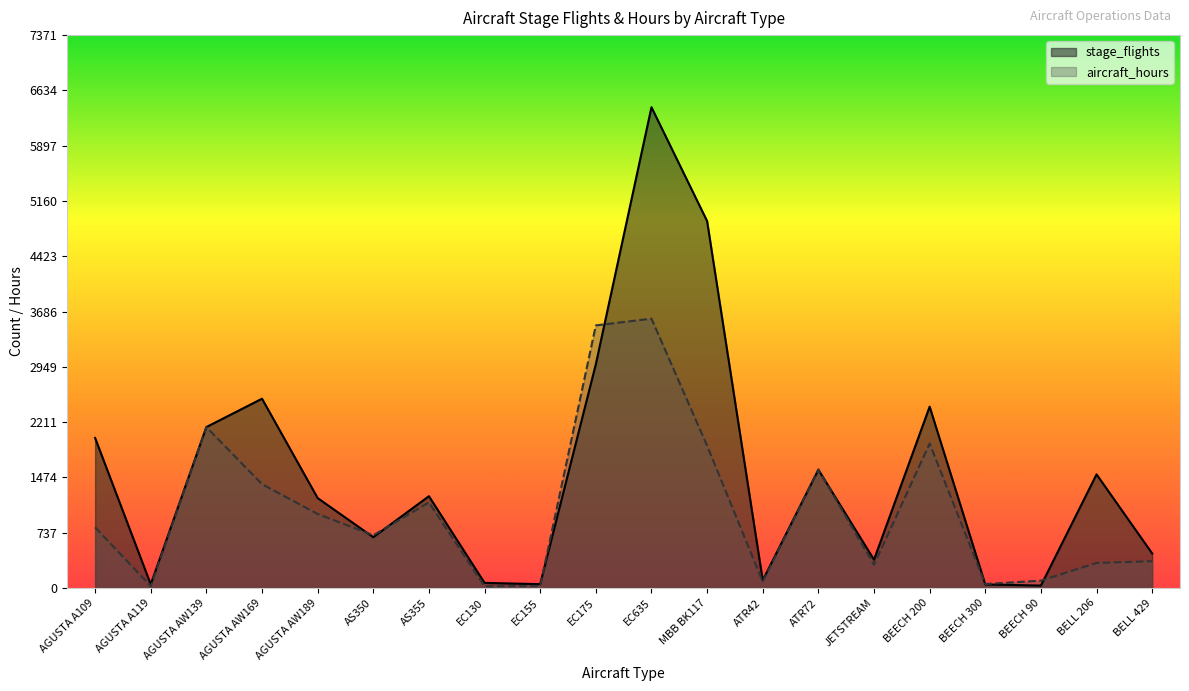

Reading right to left, list all the values displayed in this chart.

stage_flights: BELL 429=459.0	BELL 206=1514.0	BEECH 90=31.0	BEECH 300=46.0	BEECH 200=2417.0	JETSTREAM=376.0	ATR72=1576.0	ATR42=101.0	MBB BK117=4892.0	EC635=6410.0	EC175=2982.0	EC155=50.0	EC130=67.0	AS355=1223.0	AS350=676.0	AGUSTA AW189=1198.0	AGUSTA AW169=2523.0	AGUSTA AW139=2145.0	AGUSTA A119=48.0	AGUSTA A109=2000.0
aircraft_hours: BELL 429=356.4	BELL 206=333.2	BEECH 90=96.8	BEECH 300=52.0	BEECH 200=1925.2	JETSTREAM=307.5	ATR72=1579.9	ATR42=82.8	MBB BK117=1896.1	EC635=3590.5	EC175=3500.5	EC155=26.3	EC130=22.2	AS355=1139.6	AS350=702.3	AGUSTA AW189=985.6	AGUSTA AW169=1383.5	AGUSTA AW139=2144.0	AGUSTA A119=23.7	AGUSTA A109=808.4